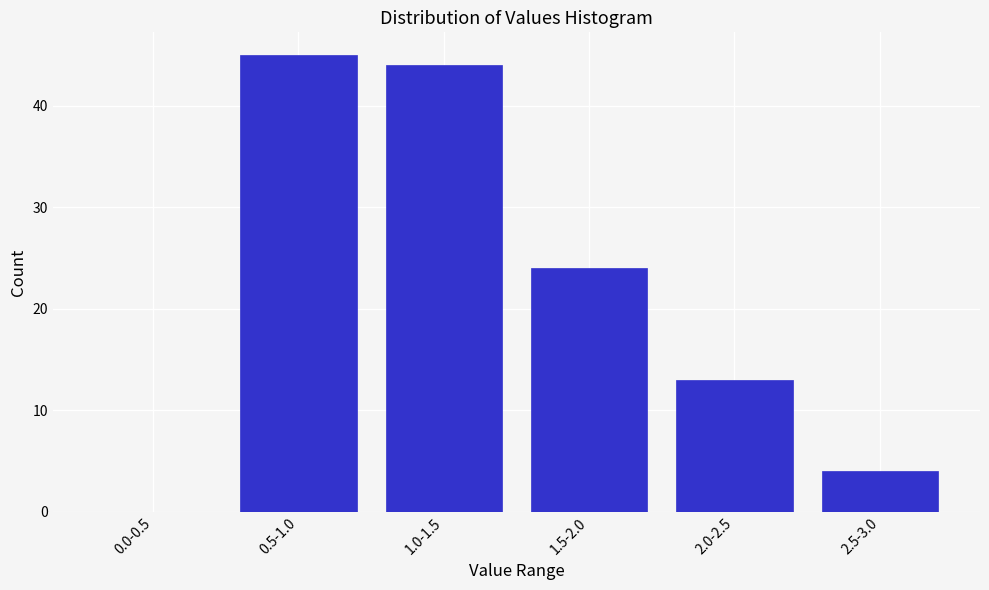

Reading left to right, what are all the values shown in this chart?

0.0-0.5=0	0.5-1.0=45	1.0-1.5=44	1.5-2.0=24	2.0-2.5=13	2.5-3.0=4